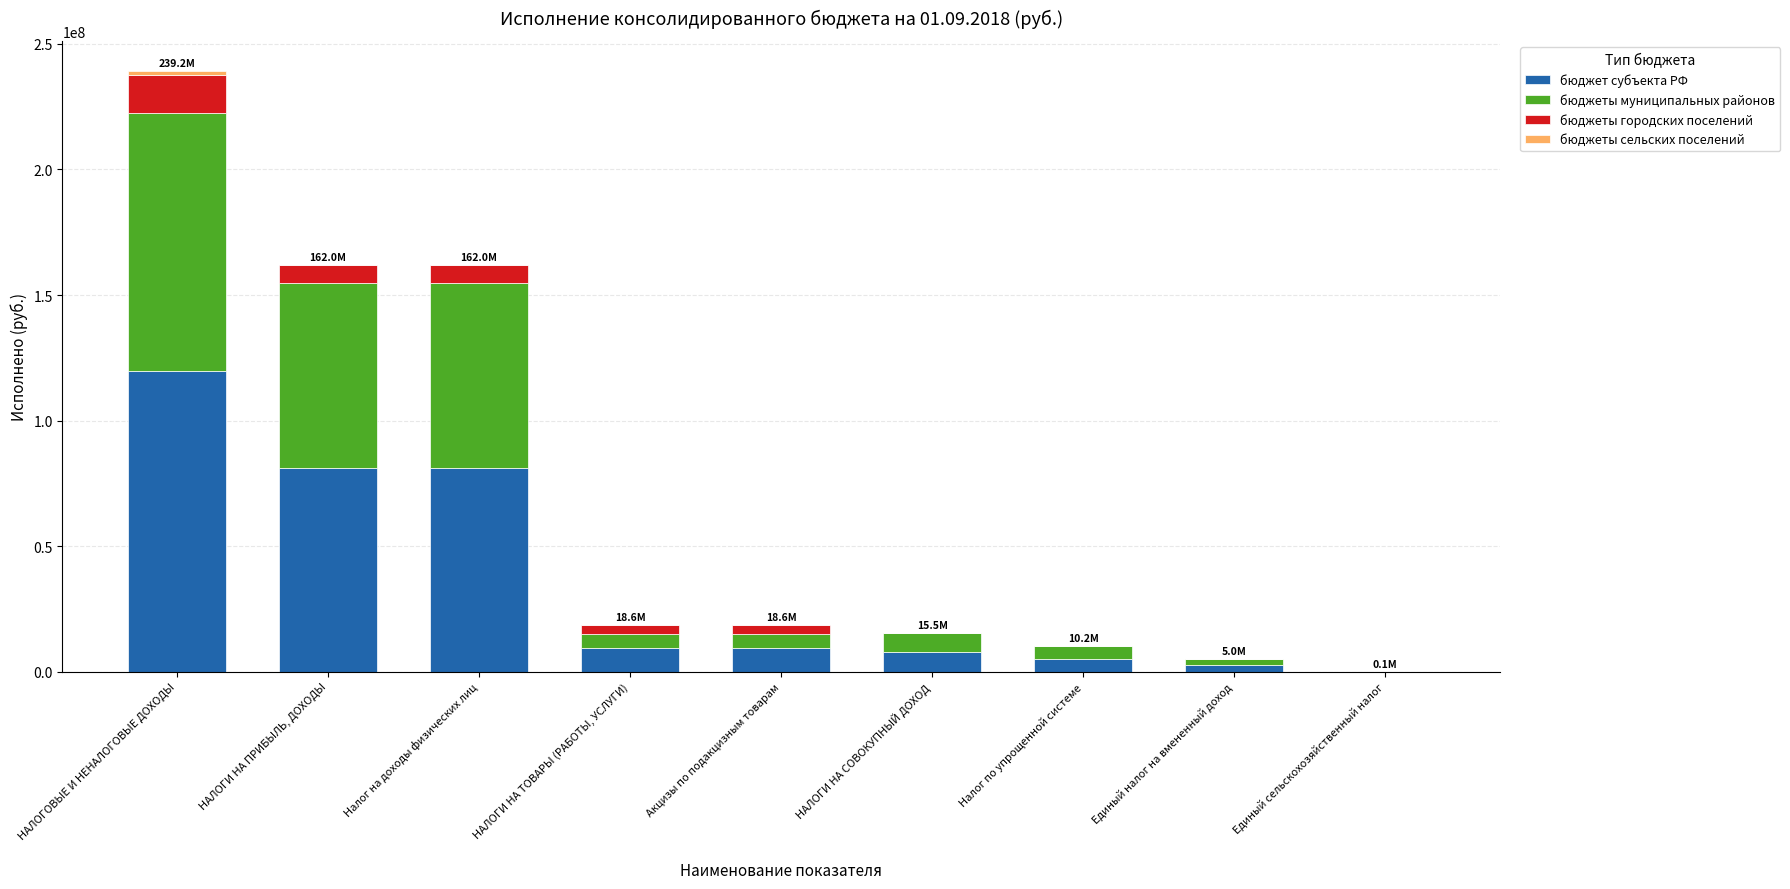

The value of бюджет субъекта РФ at НАЛОГИ НА ПРИБЫЛЬ, ДОХОДЫ is 81014709.8. True or false?

True